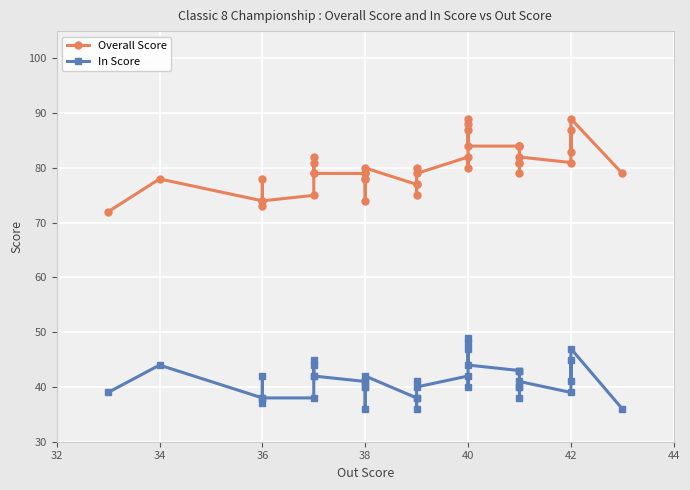

Where is the first local minimum for In Score?

36